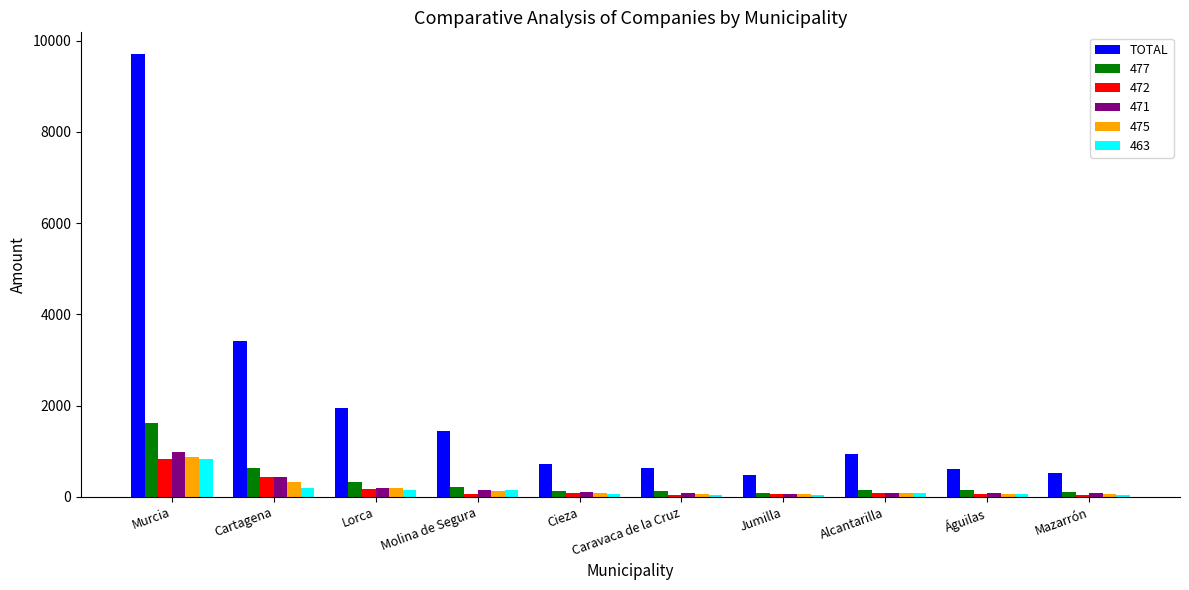

Which series has the largest range (max minus min)?

TOTAL